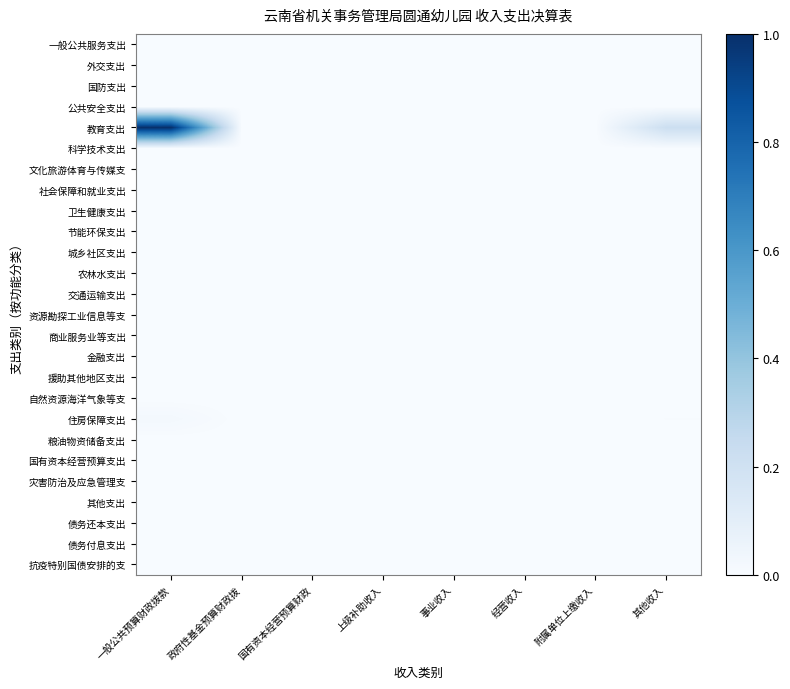

Reading left to right, what are all the values shown in this chart?

一般公共服务支出: 一般公共预算财政拨款=0.0	政府性基金预算财政拨=0.0	国有资本经营预算财政=0.0	上级补助收入=0.0	事业收入=0.0	经营收入=0.0	附属单位上缴收入=0.0	其他收入=0.0
外交支出: 一般公共预算财政拨款=0.0	政府性基金预算财政拨=0.0	国有资本经营预算财政=0.0	上级补助收入=0.0	事业收入=0.0	经营收入=0.0	附属单位上缴收入=0.0	其他收入=0.0
国防支出: 一般公共预算财政拨款=0.0	政府性基金预算财政拨=0.0	国有资本经营预算财政=0.0	上级补助收入=0.0	事业收入=0.0	经营收入=0.0	附属单位上缴收入=0.0	其他收入=0.0
公共安全支出: 一般公共预算财政拨款=0.0	政府性基金预算财政拨=0.0	国有资本经营预算财政=0.0	上级补助收入=0.0	事业收入=0.0	经营收入=0.0	附属单位上缴收入=0.0	其他收入=0.0
教育支出: 一般公共预算财政拨款=1.0	政府性基金预算财政拨=0.0	国有资本经营预算财政=0.0	上级补助收入=0.0	事业收入=0.0	经营收入=0.0	附属单位上缴收入=0.0	其他收入=0.2
科学技术支出: 一般公共预算财政拨款=0.0	政府性基金预算财政拨=0.0	国有资本经营预算财政=0.0	上级补助收入=0.0	事业收入=0.0	经营收入=0.0	附属单位上缴收入=0.0	其他收入=0.0
文化旅游体育与传媒支: 一般公共预算财政拨款=0.0	政府性基金预算财政拨=0.0	国有资本经营预算财政=0.0	上级补助收入=0.0	事业收入=0.0	经营收入=0.0	附属单位上缴收入=0.0	其他收入=0.0
社会保障和就业支出: 一般公共预算财政拨款=0.0	政府性基金预算财政拨=0.0	国有资本经营预算财政=0.0	上级补助收入=0.0	事业收入=0.0	经营收入=0.0	附属单位上缴收入=0.0	其他收入=0.0
卫生健康支出: 一般公共预算财政拨款=0.0	政府性基金预算财政拨=0.0	国有资本经营预算财政=0.0	上级补助收入=0.0	事业收入=0.0	经营收入=0.0	附属单位上缴收入=0.0	其他收入=0.0
节能环保支出: 一般公共预算财政拨款=0.0	政府性基金预算财政拨=0.0	国有资本经营预算财政=0.0	上级补助收入=0.0	事业收入=0.0	经营收入=0.0	附属单位上缴收入=0.0	其他收入=0.0
城乡社区支出: 一般公共预算财政拨款=0.0	政府性基金预算财政拨=0.0	国有资本经营预算财政=0.0	上级补助收入=0.0	事业收入=0.0	经营收入=0.0	附属单位上缴收入=0.0	其他收入=0.0
农林水支出: 一般公共预算财政拨款=0.0	政府性基金预算财政拨=0.0	国有资本经营预算财政=0.0	上级补助收入=0.0	事业收入=0.0	经营收入=0.0	附属单位上缴收入=0.0	其他收入=0.0
交通运输支出: 一般公共预算财政拨款=0.0	政府性基金预算财政拨=0.0	国有资本经营预算财政=0.0	上级补助收入=0.0	事业收入=0.0	经营收入=0.0	附属单位上缴收入=0.0	其他收入=0.0
资源勘探工业信息等支: 一般公共预算财政拨款=0.0	政府性基金预算财政拨=0.0	国有资本经营预算财政=0.0	上级补助收入=0.0	事业收入=0.0	经营收入=0.0	附属单位上缴收入=0.0	其他收入=0.0
商业服务业等支出: 一般公共预算财政拨款=0.0	政府性基金预算财政拨=0.0	国有资本经营预算财政=0.0	上级补助收入=0.0	事业收入=0.0	经营收入=0.0	附属单位上缴收入=0.0	其他收入=0.0
金融支出: 一般公共预算财政拨款=0.0	政府性基金预算财政拨=0.0	国有资本经营预算财政=0.0	上级补助收入=0.0	事业收入=0.0	经营收入=0.0	附属单位上缴收入=0.0	其他收入=0.0
援助其他地区支出: 一般公共预算财政拨款=0.0	政府性基金预算财政拨=0.0	国有资本经营预算财政=0.0	上级补助收入=0.0	事业收入=0.0	经营收入=0.0	附属单位上缴收入=0.0	其他收入=0.0
自然资源海洋气象等支: 一般公共预算财政拨款=0.0	政府性基金预算财政拨=0.0	国有资本经营预算财政=0.0	上级补助收入=0.0	事业收入=0.0	经营收入=0.0	附属单位上缴收入=0.0	其他收入=0.0
住房保障支出: 一般公共预算财政拨款=0.0	政府性基金预算财政拨=0.0	国有资本经营预算财政=0.0	上级补助收入=0.0	事业收入=0.0	经营收入=0.0	附属单位上缴收入=0.0	其他收入=0.0
粮油物资储备支出: 一般公共预算财政拨款=0.0	政府性基金预算财政拨=0.0	国有资本经营预算财政=0.0	上级补助收入=0.0	事业收入=0.0	经营收入=0.0	附属单位上缴收入=0.0	其他收入=0.0
国有资本经营预算支出: 一般公共预算财政拨款=0.0	政府性基金预算财政拨=0.0	国有资本经营预算财政=0.0	上级补助收入=0.0	事业收入=0.0	经营收入=0.0	附属单位上缴收入=0.0	其他收入=0.0
灾害防治及应急管理支: 一般公共预算财政拨款=0.0	政府性基金预算财政拨=0.0	国有资本经营预算财政=0.0	上级补助收入=0.0	事业收入=0.0	经营收入=0.0	附属单位上缴收入=0.0	其他收入=0.0
其他支出: 一般公共预算财政拨款=0.0	政府性基金预算财政拨=0.0	国有资本经营预算财政=0.0	上级补助收入=0.0	事业收入=0.0	经营收入=0.0	附属单位上缴收入=0.0	其他收入=0.0
债务还本支出: 一般公共预算财政拨款=0.0	政府性基金预算财政拨=0.0	国有资本经营预算财政=0.0	上级补助收入=0.0	事业收入=0.0	经营收入=0.0	附属单位上缴收入=0.0	其他收入=0.0
债务付息支出: 一般公共预算财政拨款=0.0	政府性基金预算财政拨=0.0	国有资本经营预算财政=0.0	上级补助收入=0.0	事业收入=0.0	经营收入=0.0	附属单位上缴收入=0.0	其他收入=0.0
抗疫特别国债安排的支: 一般公共预算财政拨款=0.0	政府性基金预算财政拨=0.0	国有资本经营预算财政=0.0	上级补助收入=0.0	事业收入=0.0	经营收入=0.0	附属单位上缴收入=0.0	其他收入=0.0